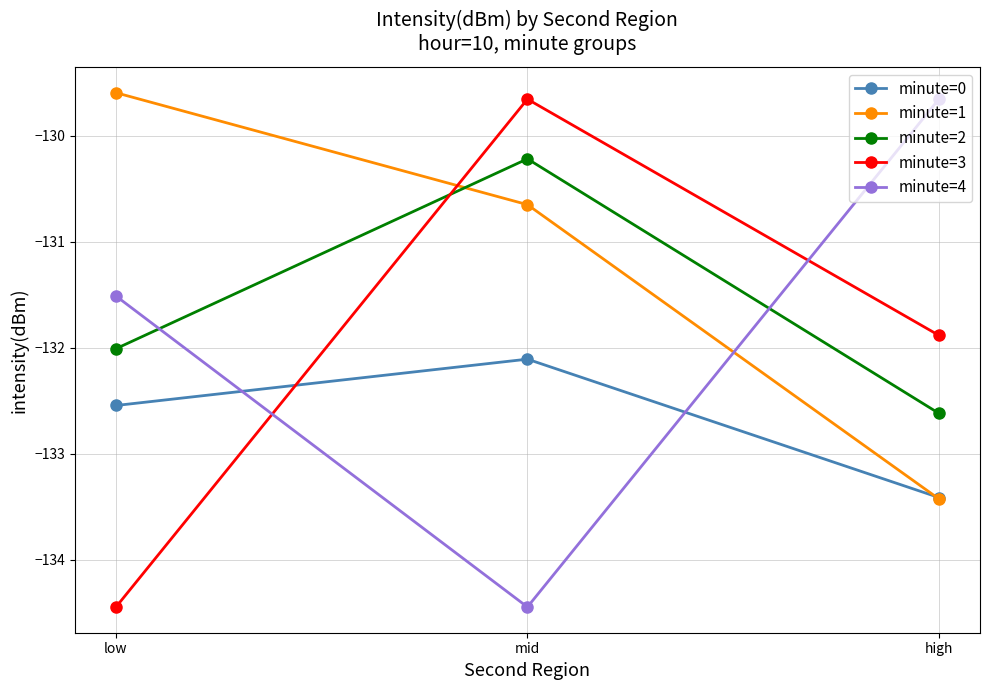

What is the average value of the minute=3 series?

-132.0